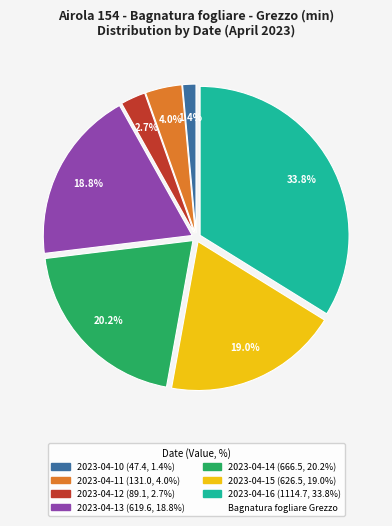

Is there any slice that represents more than half of the pie?

No